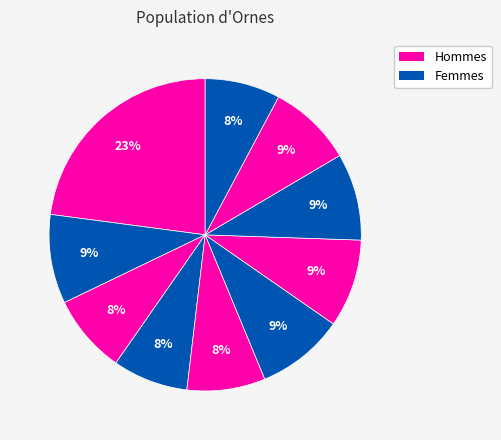

How many slices are in this pie chart?

10